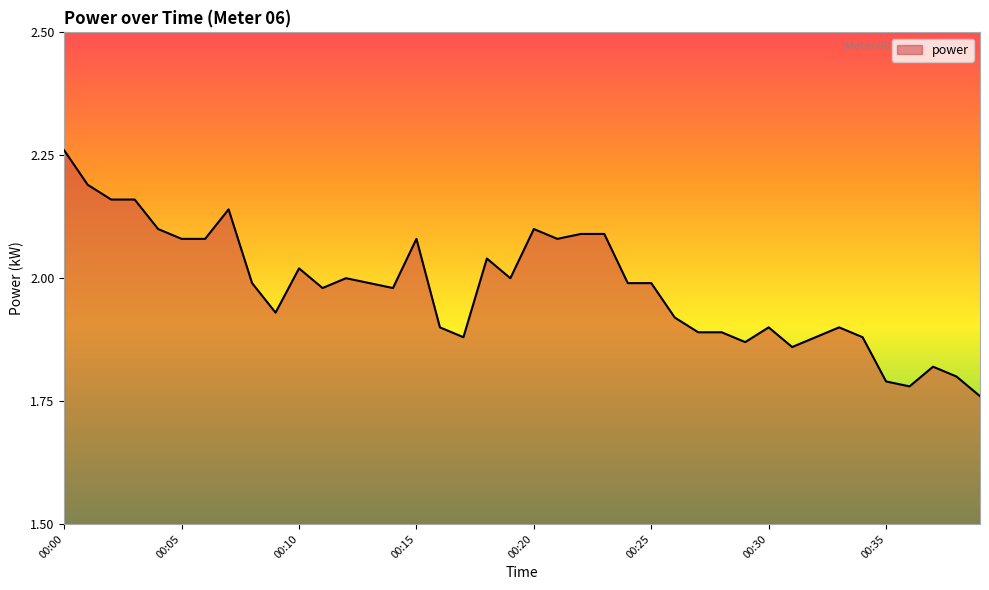

What is the difference between the maximum and minimum values?

0.5